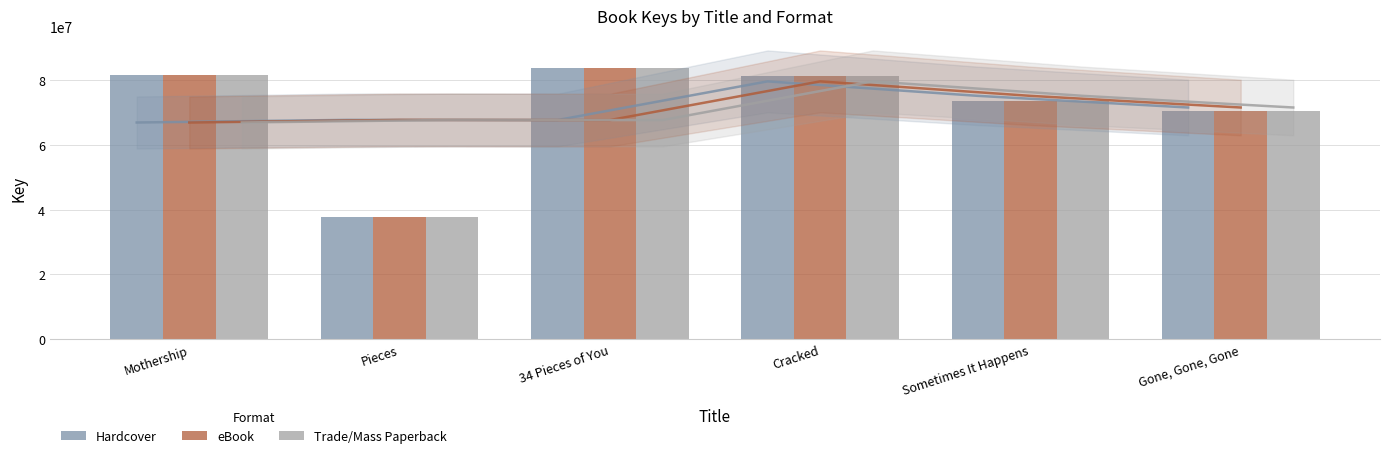

Which label corresponds to the smallest value in the chart?

Pieces